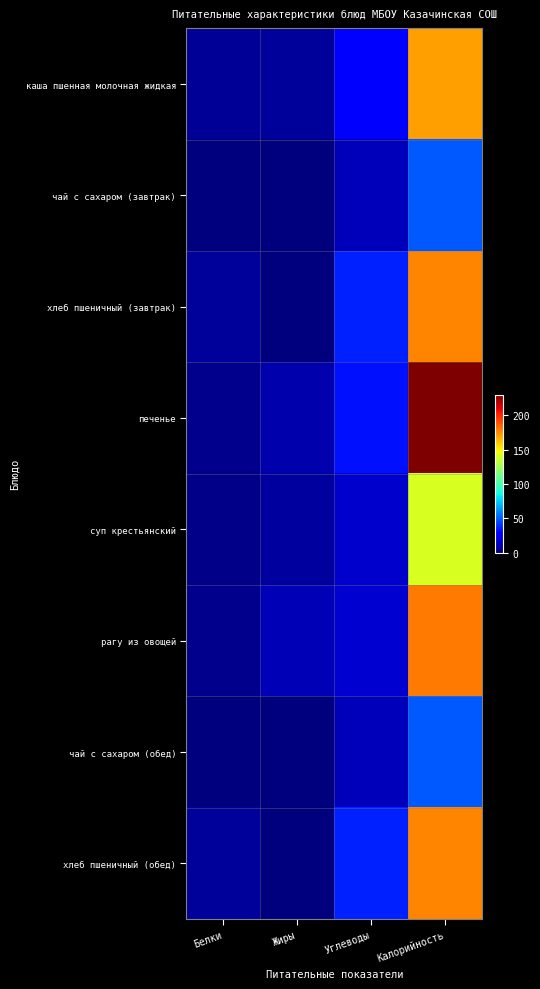

At which category does the chart reach its peak across all series?

Калорийность